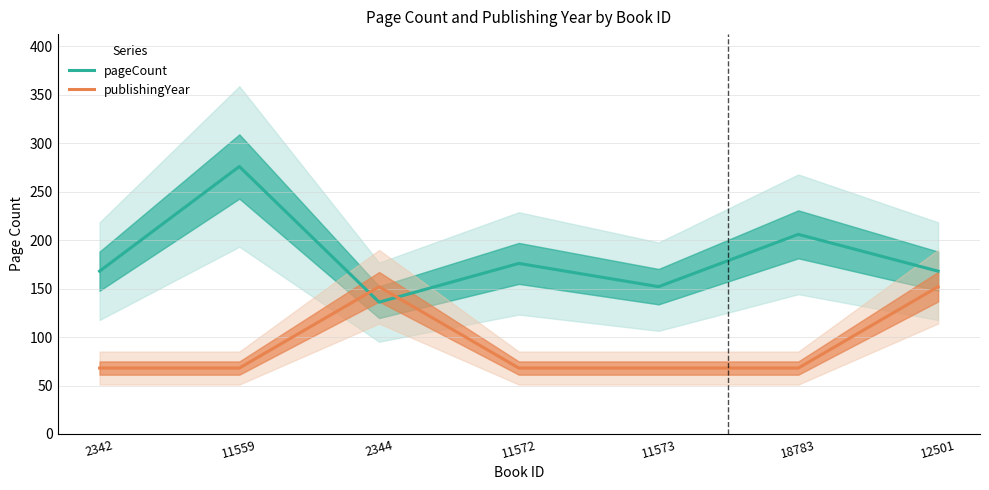

How many interior local valleys does the pageCount series have?

2